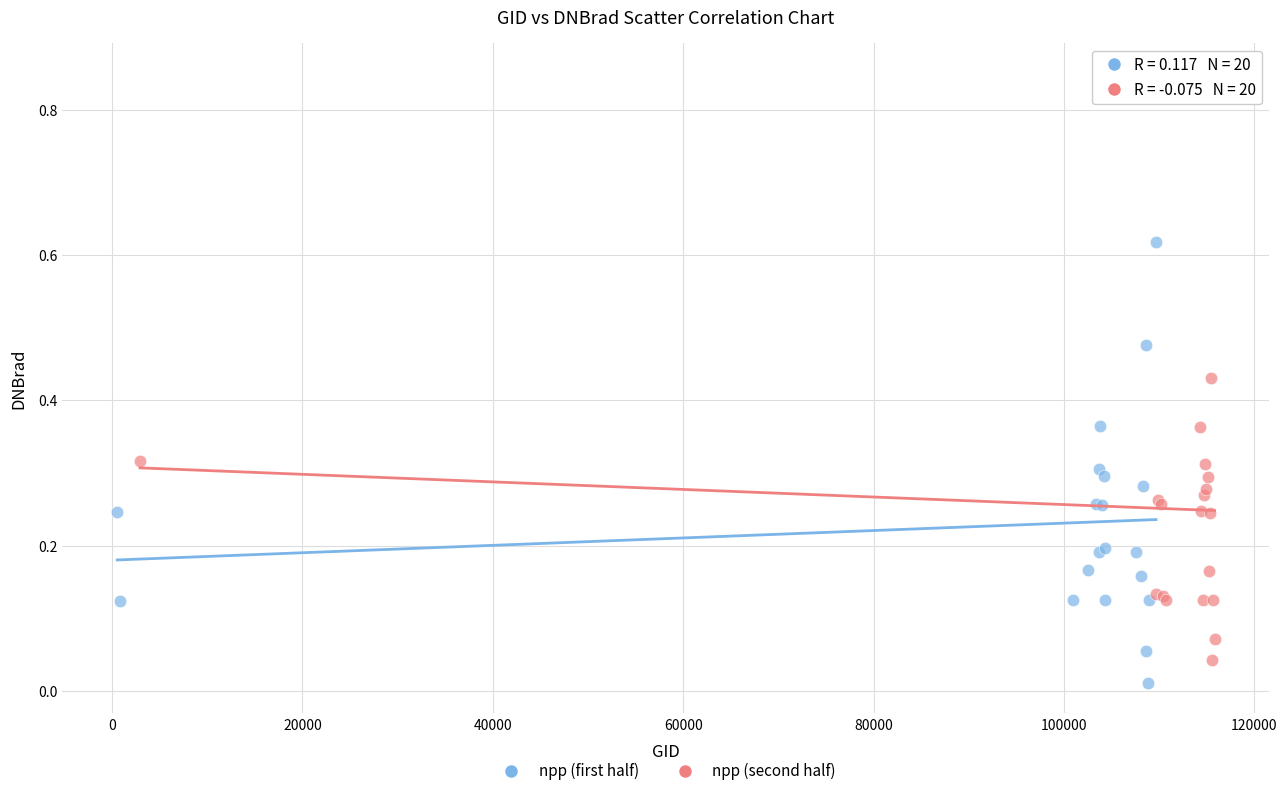

Which series reaches the maximum Y coordinate?

npp (second half)